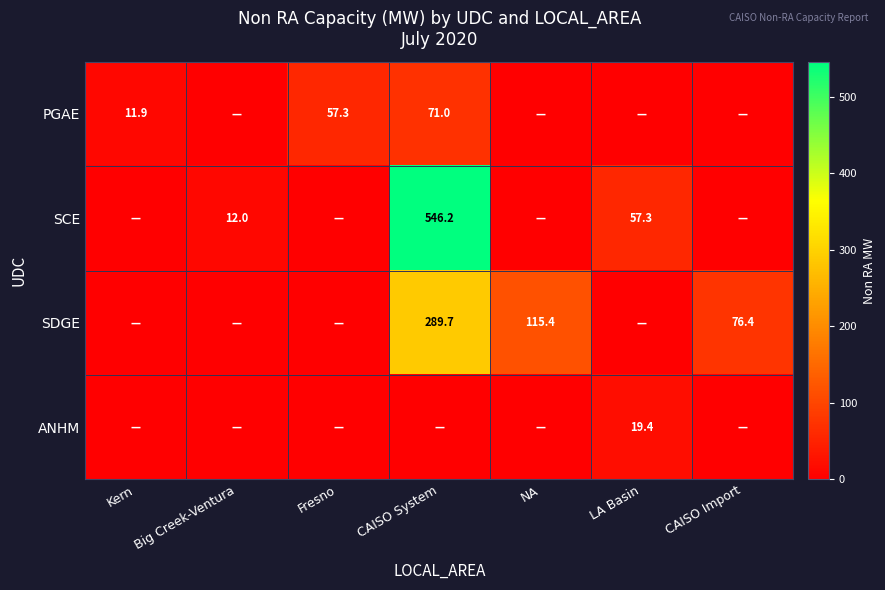

The value of SDGE at CAISO Import is 76.4. True or false?

True